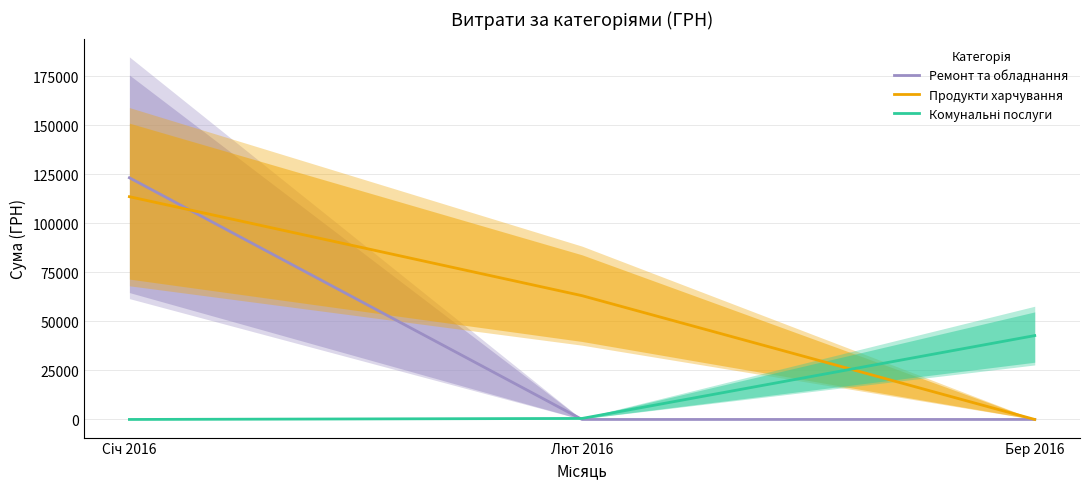

How many data points in Продукти харчування are above 63141?

2